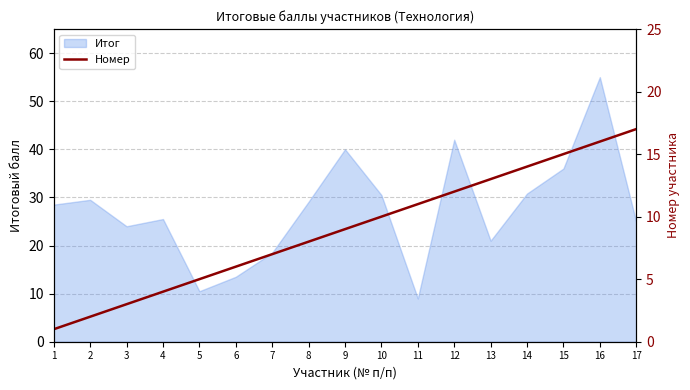

The value of Итог at 13 is 21.0. True or false?

True